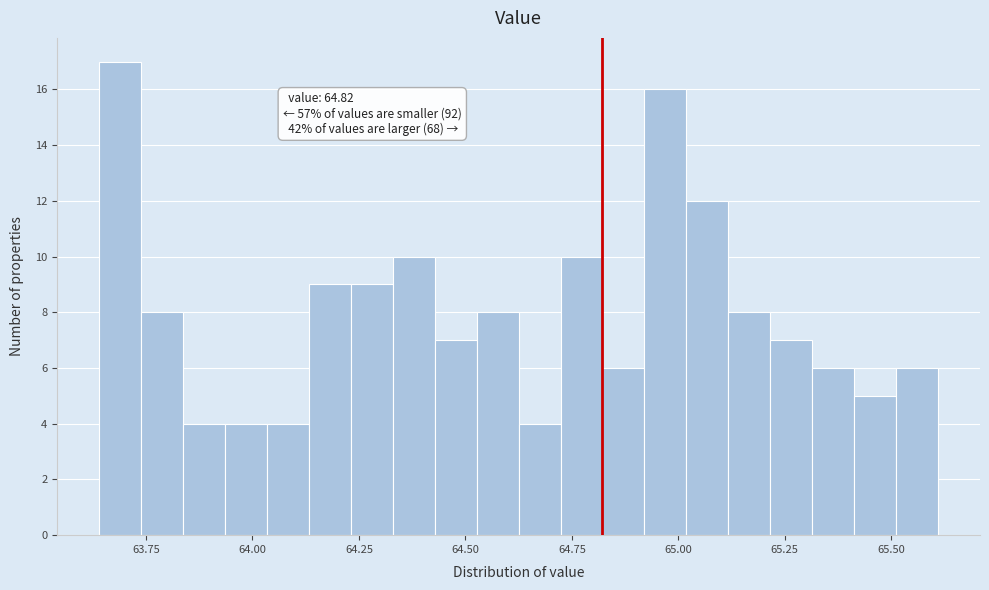

Around what value on the x-axis is the tallest bar? Give the approximate position of its centre, as read against the axis.

63.70